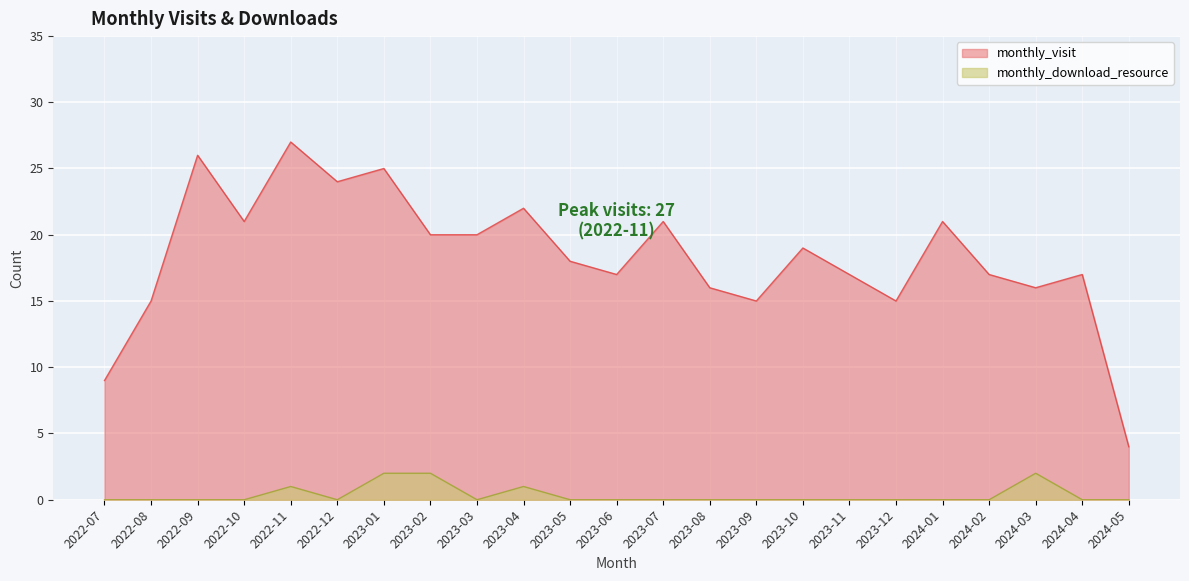

What position from the right is 2023-01?

17